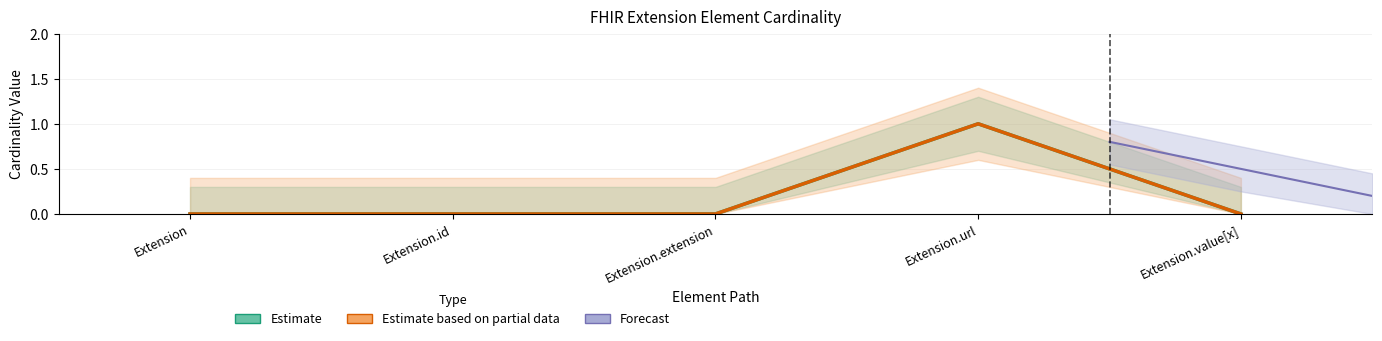

Which series has the widest spread of values?

Estimate